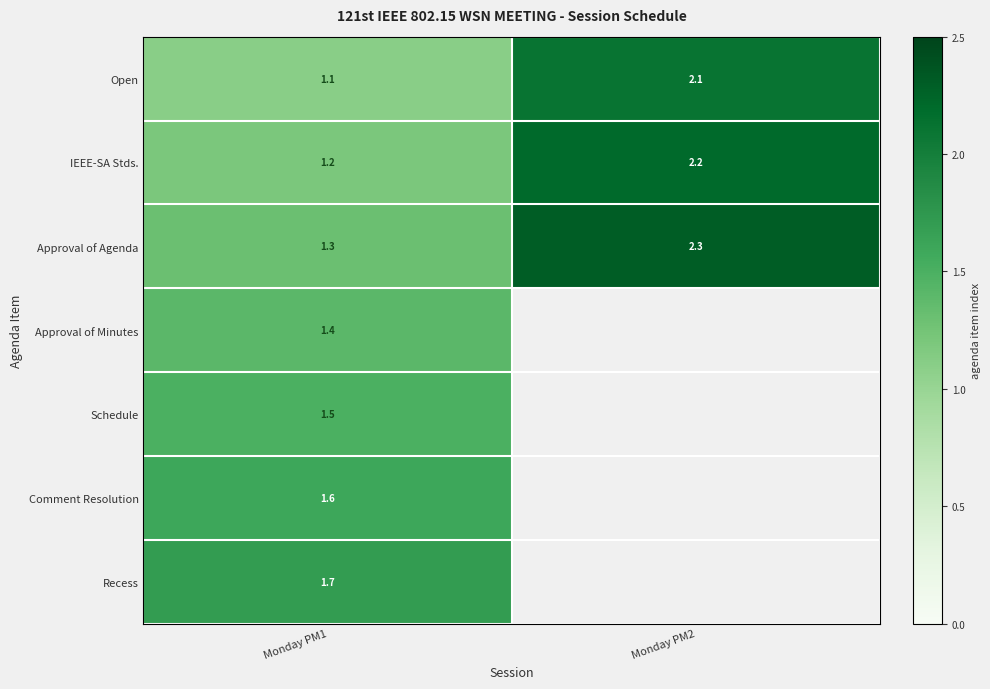

What is the maximum value for Approval of Agenda?

2.3